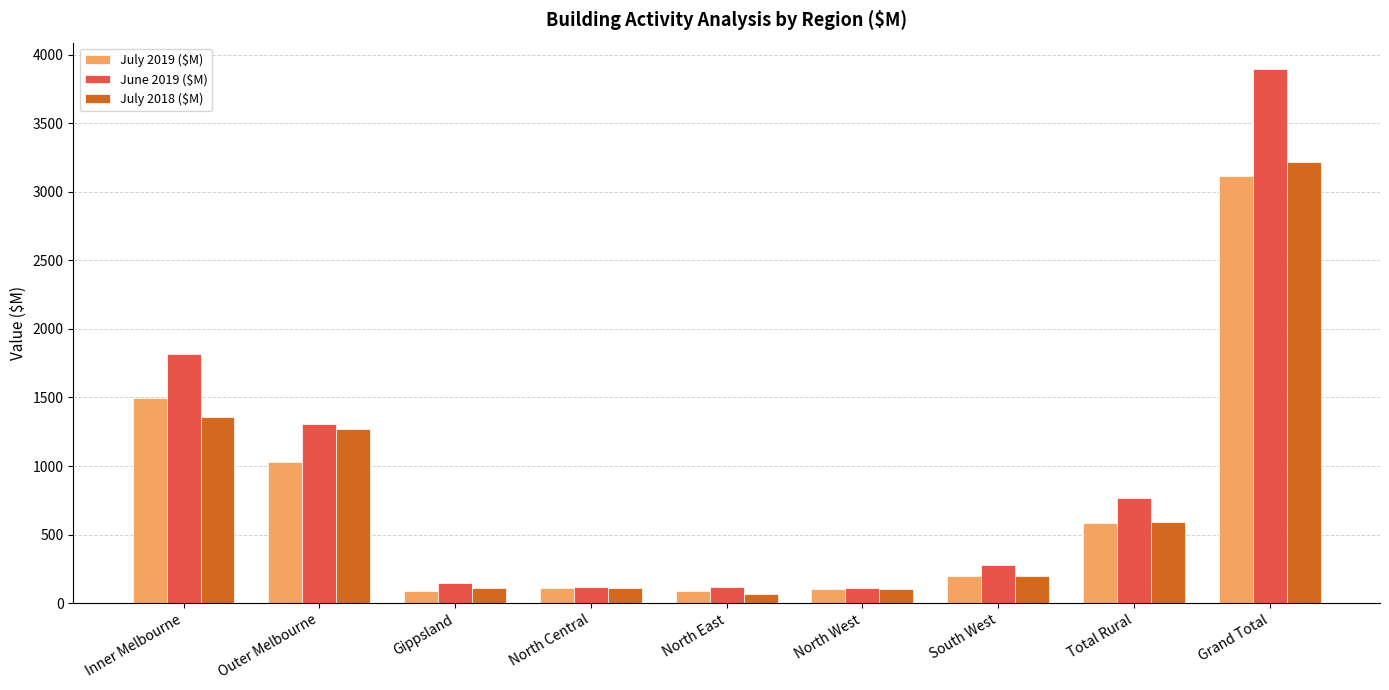

At which category is the sum across all series the highest?

Grand Total